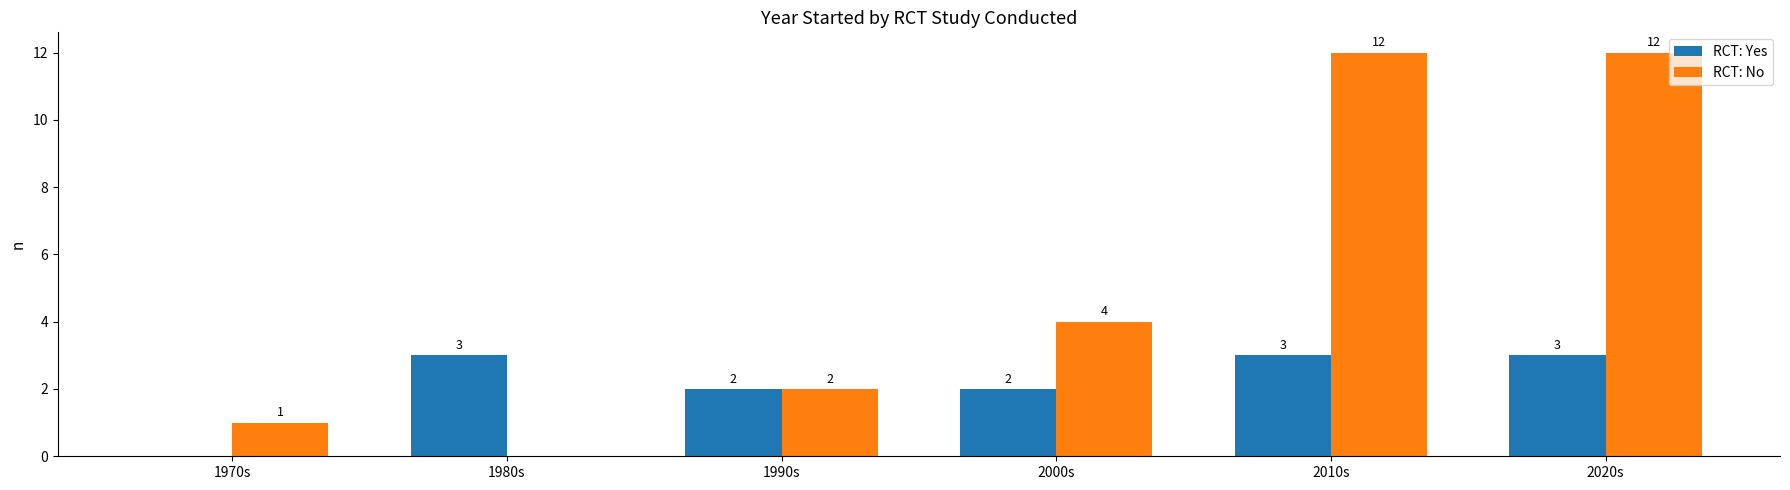

Reading left to right, list all the values displayed in this chart.

RCT: Yes: 0	3	2	2	3	3
RCT: No: 1	0	2	4	12	12